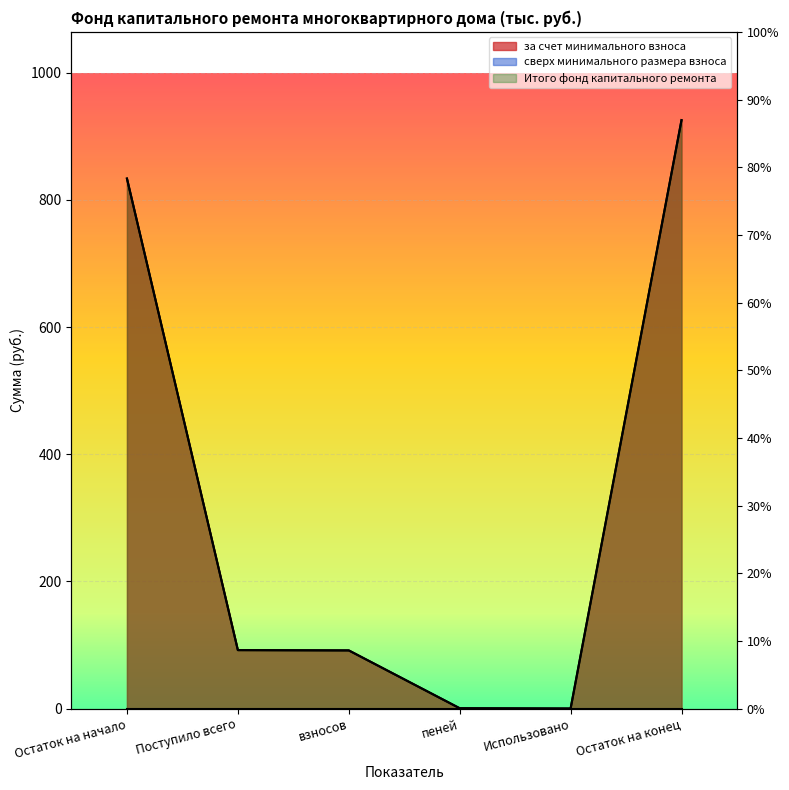

Reading left to right, transcribe all the data shown in this chart.

за счет минимального взноса: Остаток на начало=833.7	Поступило всего=91.9	взносов=91.5	пеней=0.5	Использовано=0.0	Остаток на конец=925.6
Итого фонд капитального ремонта: Остаток на начало=833.7	Поступило всего=91.9	взносов=91.5	пеней=0.5	Использовано=0.0	Остаток на конец=925.6